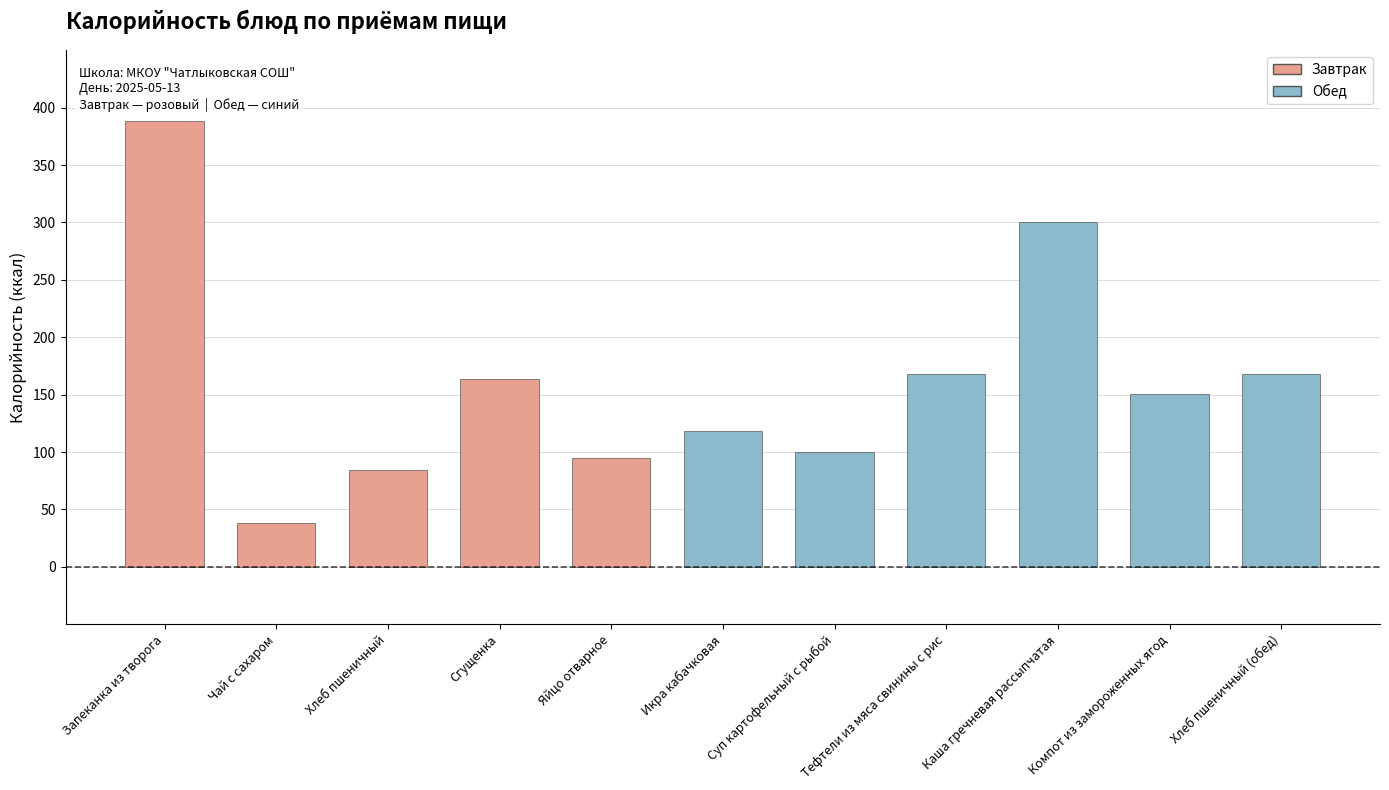

How many bars are there in total?

11